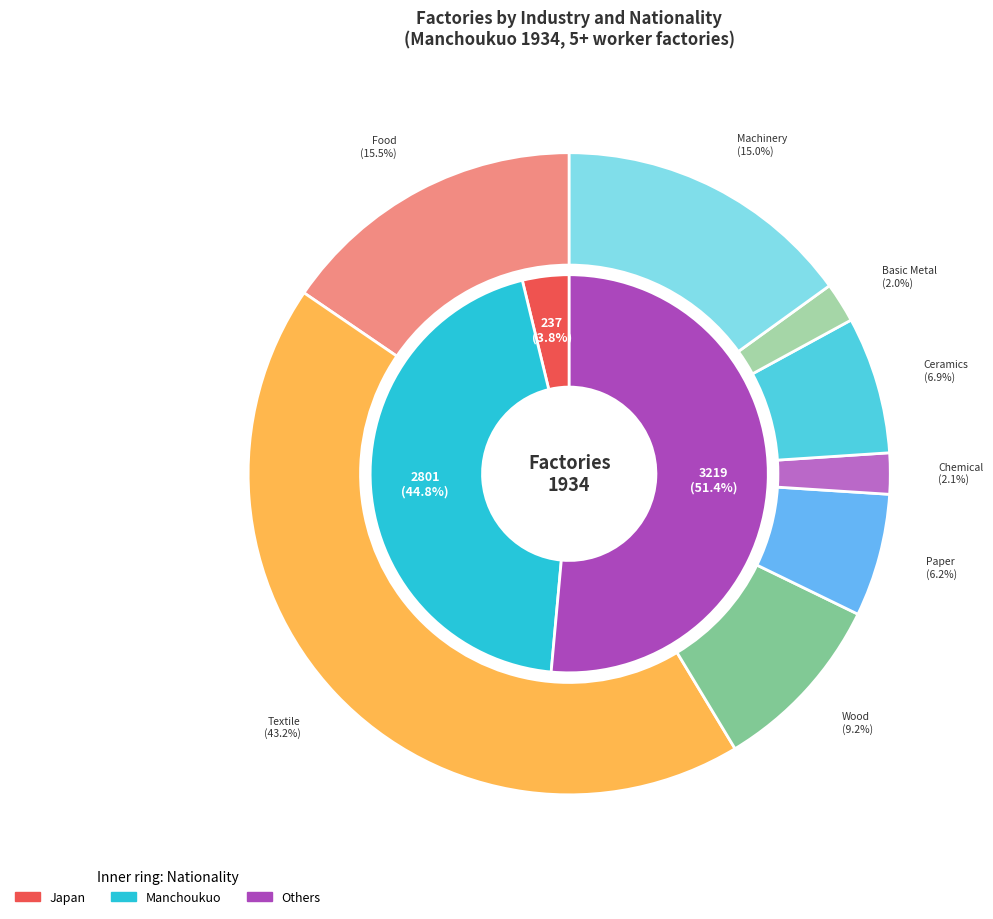

What is the total percentage of 6 and japan?

20.3%